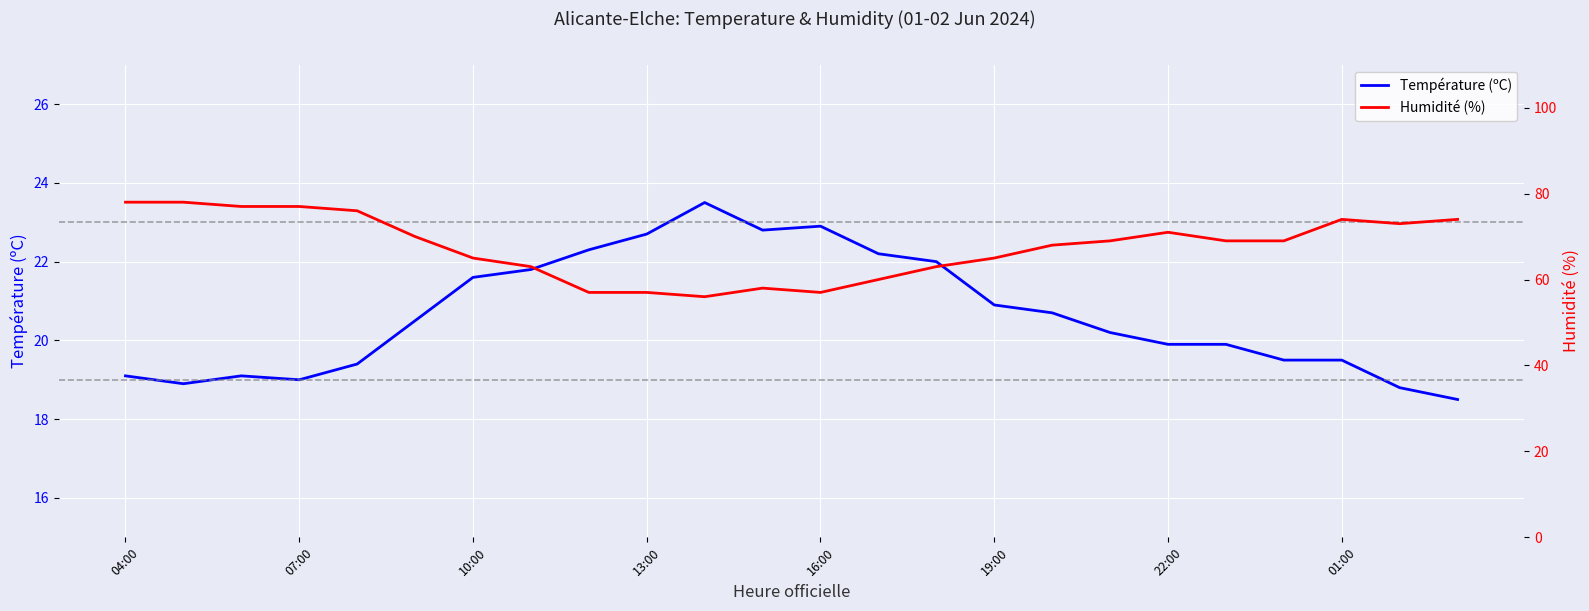

How many distinct data groups are displayed?

2